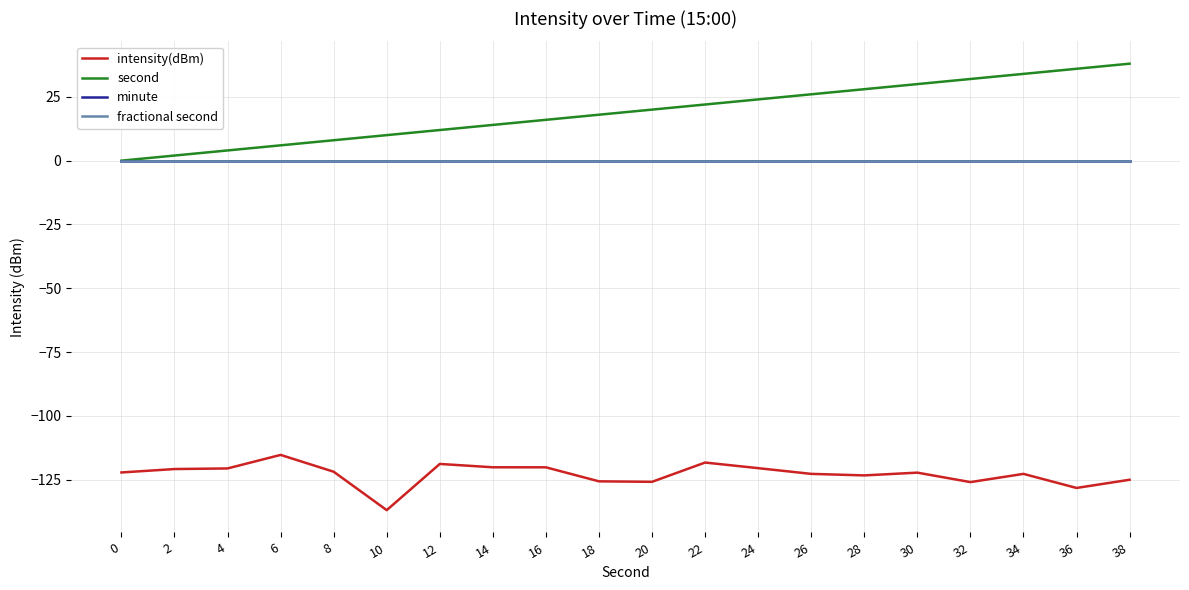

Reading left to right, extract all data points from this chart.

intensity(dBm): -122.2	-120.9	-120.6	-115.3	-121.9	-137.0	-118.9	-120.2	-120.2	-125.7	-125.9	-118.3	-120.5	-122.7	-123.3	-122.3	-126.0	-122.7	-128.3	-125.1
second: 0.0	2.0	4.0	6.0	8.0	10.0	12.0	14.0	16.0	18.0	20.0	22.0	24.0	26.0	28.0	30.0	32.0	34.0	36.0	38.0
minute: 0.0	0.0	0.0	0.0	0.0	0.0	0.0	0.0	0.0	0.0	0.0	0.0	0.0	0.0	0.0	0.0	0.0	0.0	0.0	0.0
fractional second: 0.0	0.0	0.0	0.0	0.0	0.0	0.0	0.0	0.0	0.0	0.0	0.0	0.0	0.0	0.0	0.0	0.0	0.0	0.0	0.0